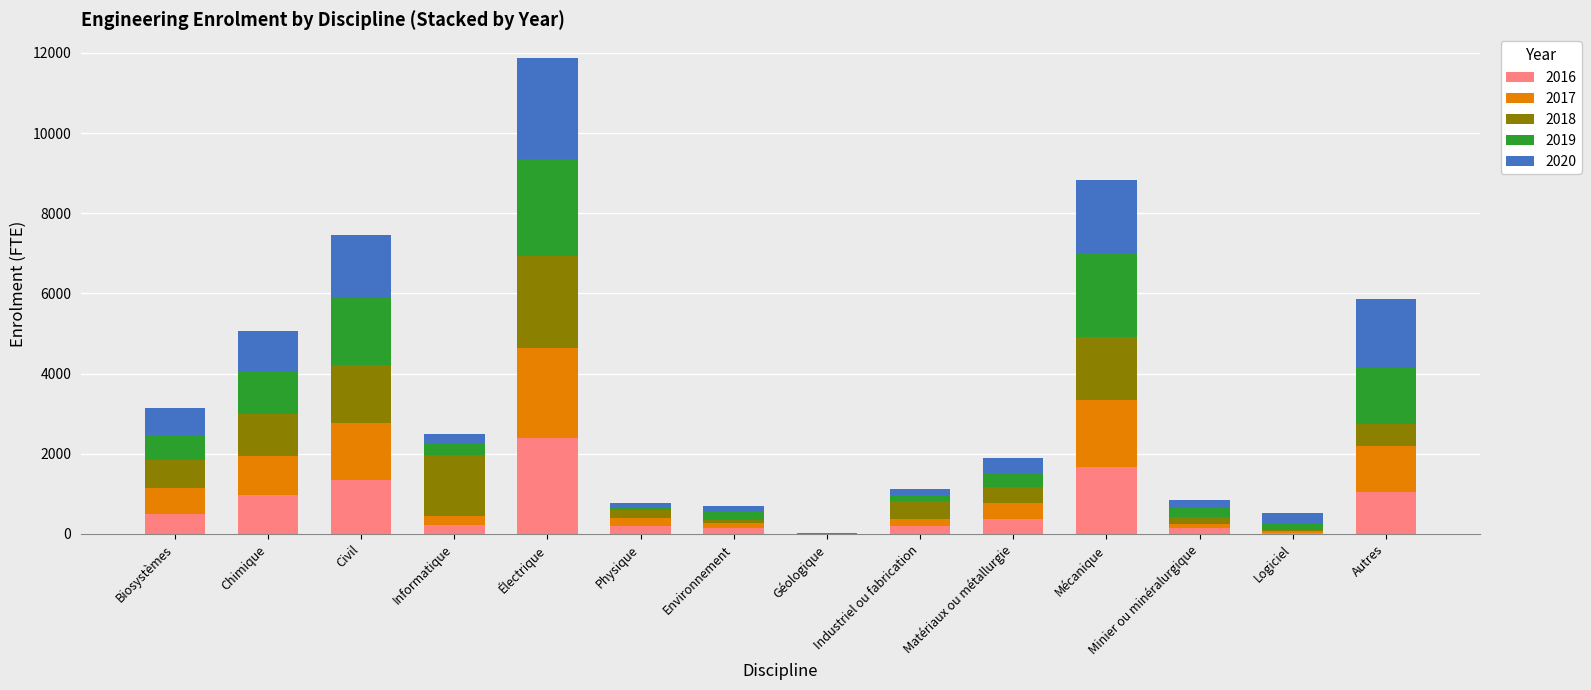

What is the total value across all series at Civil?

7464.0